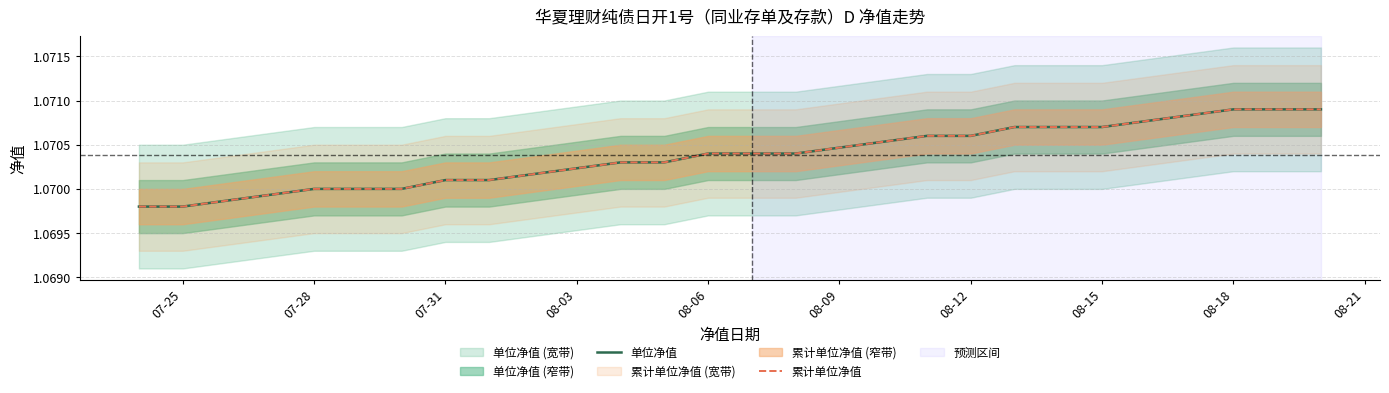

True or false: 累计单位净值 and 单位净值 cross at least once.

False